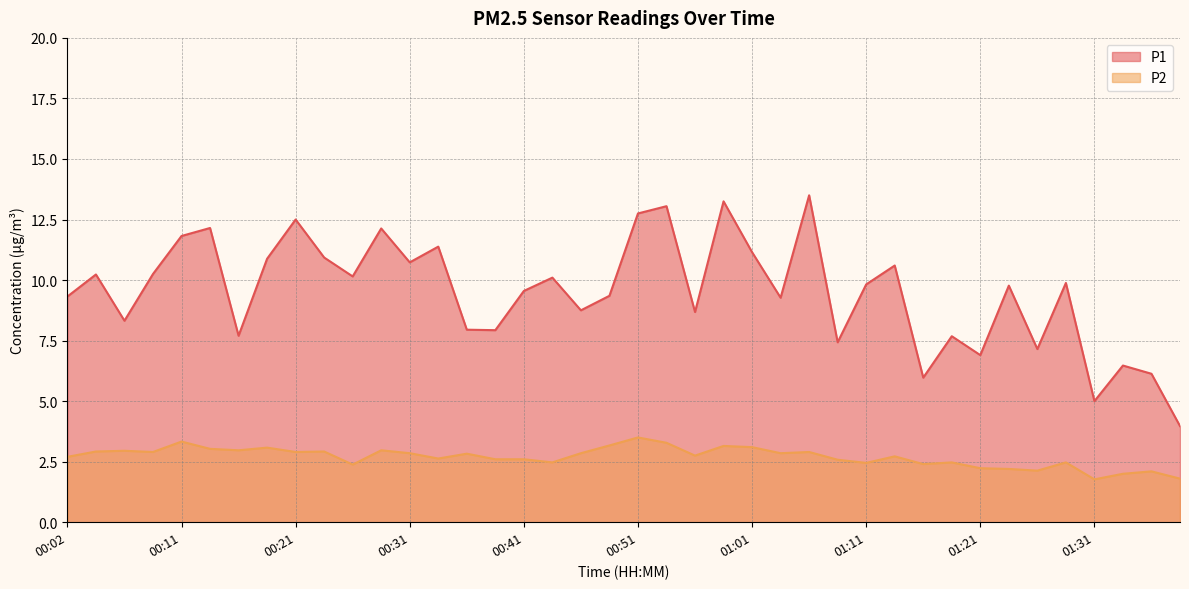

How many lines are shown in the chart?

2